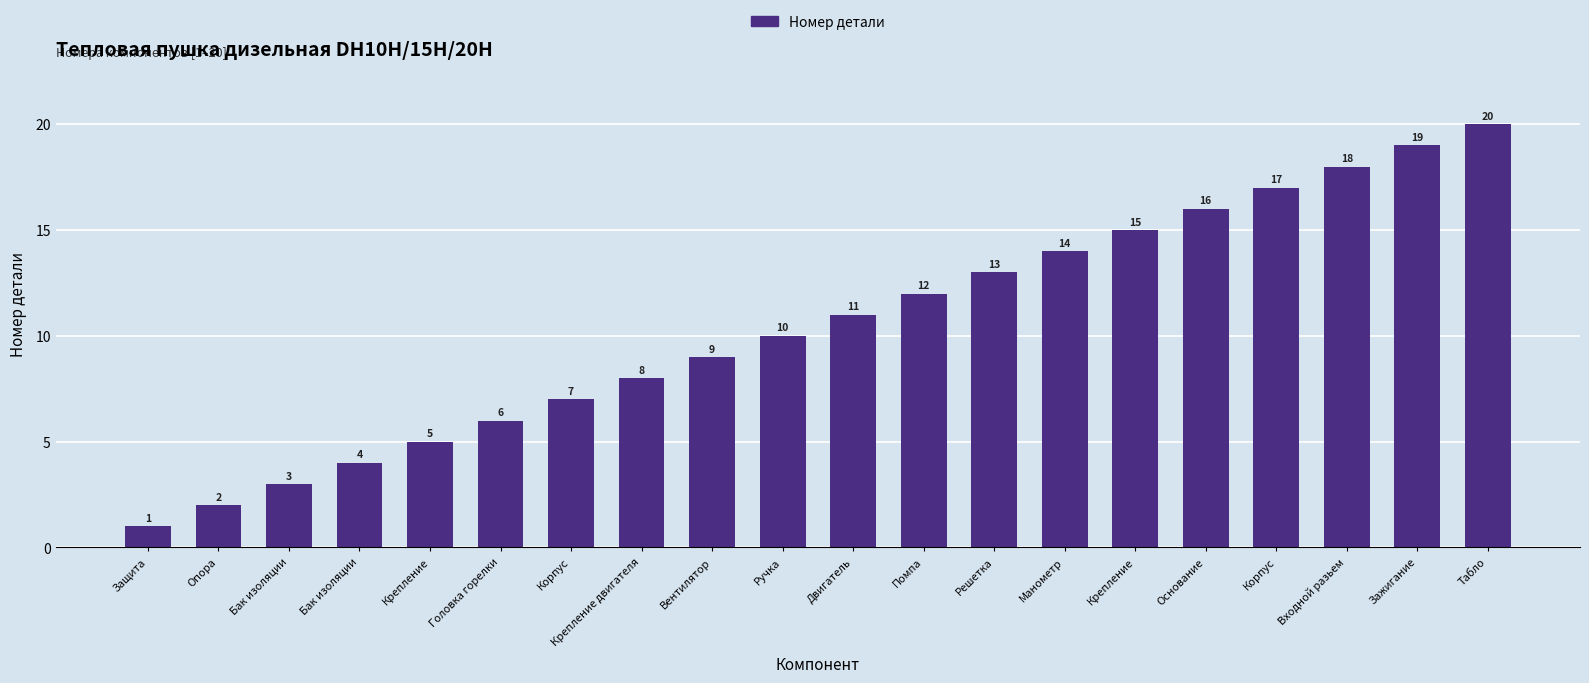

What is the minimum value shown in the chart?

1